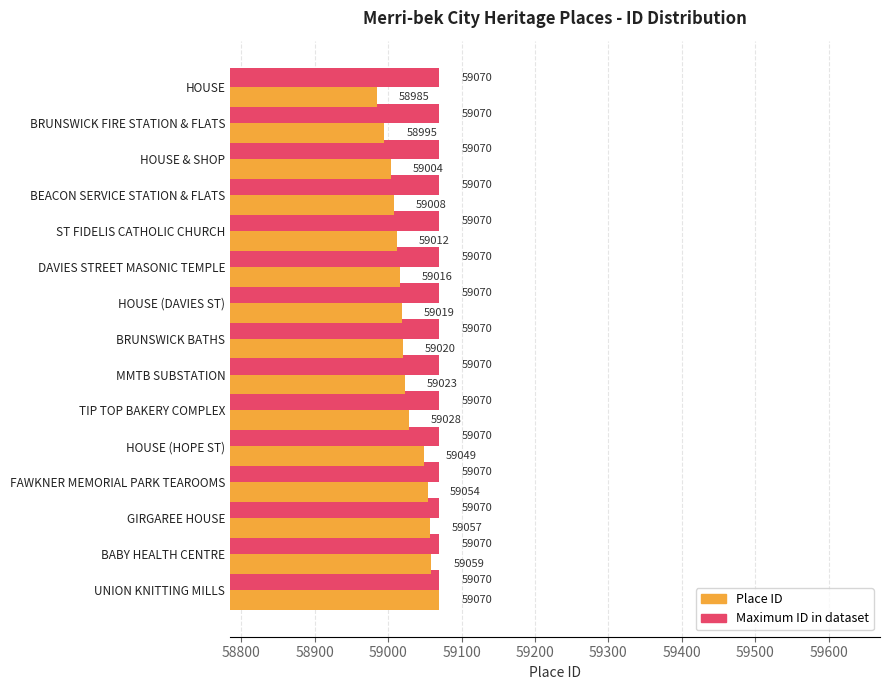

Which label corresponds to the smallest value in the chart?

HOUSE